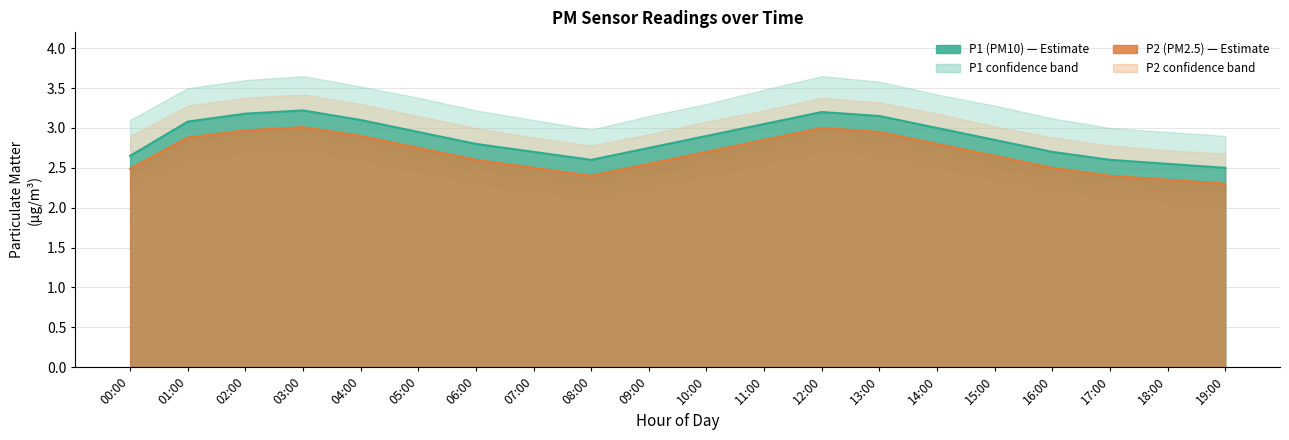

What is the difference between the maximum and second lowest values in the P2_lower series?

0.7